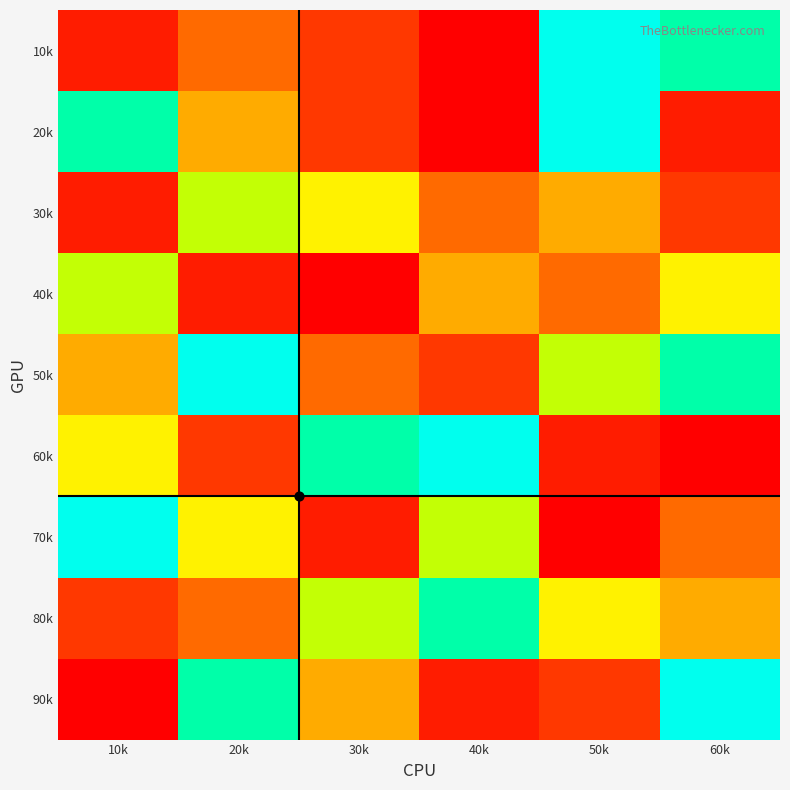

At which category is the sum across all series the highest?

20k